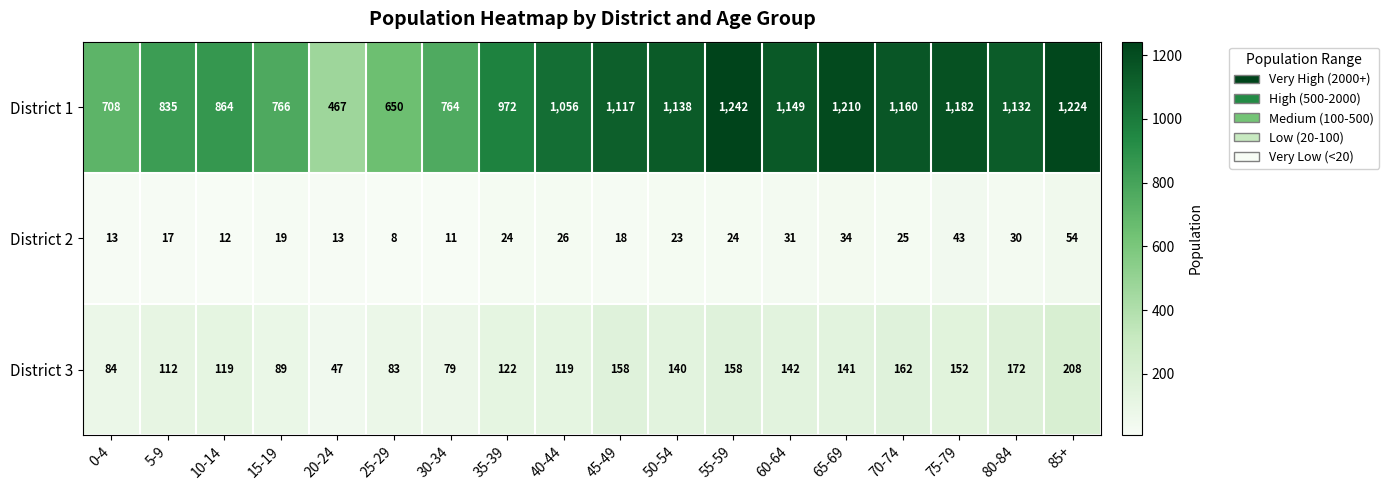

What is the total value across all series at 10-14?

995